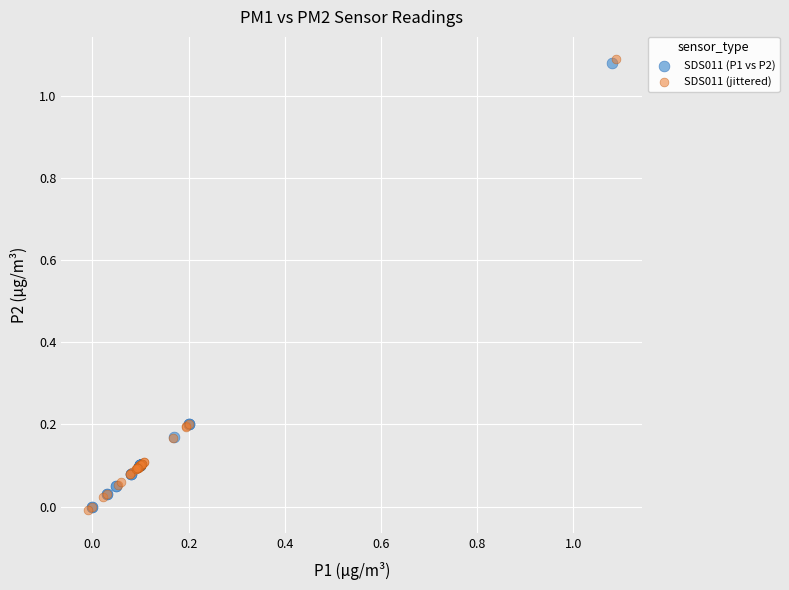

Which series has the largest Y range (max minus min)?

SDS011 (jittered)